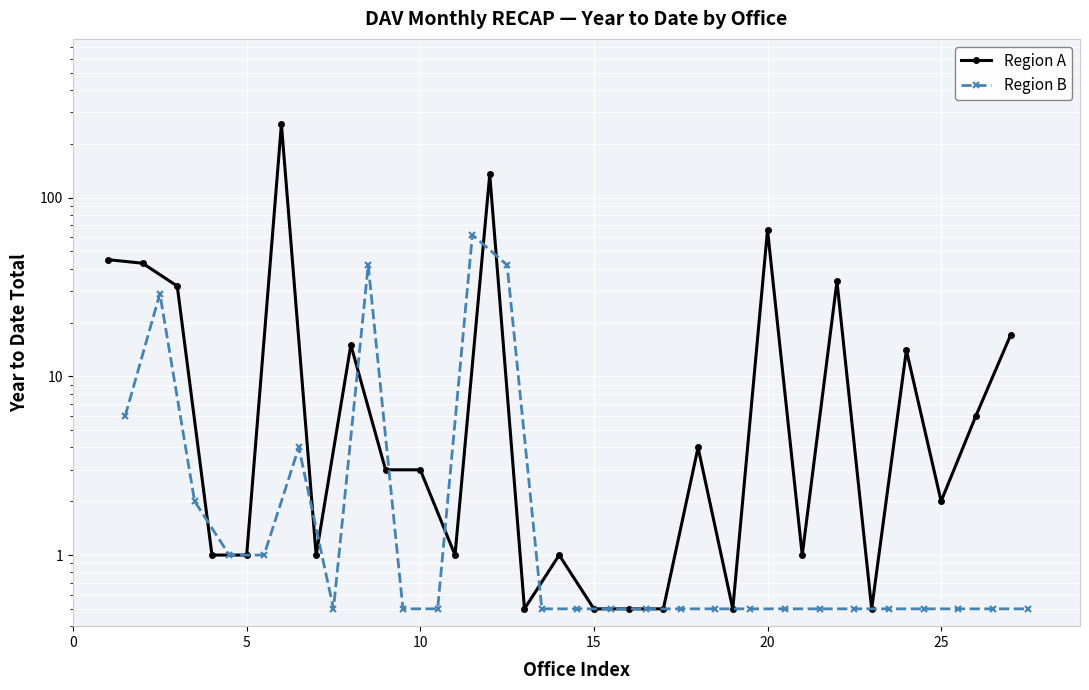

At how many categories does at least one series exceed 141?

1